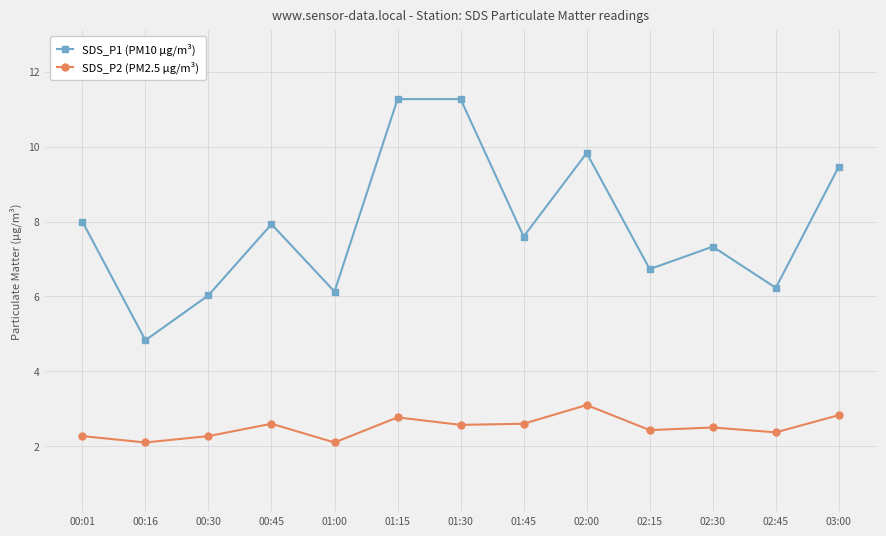

What is the spread (max minus min) of values at 02:00?

6.7